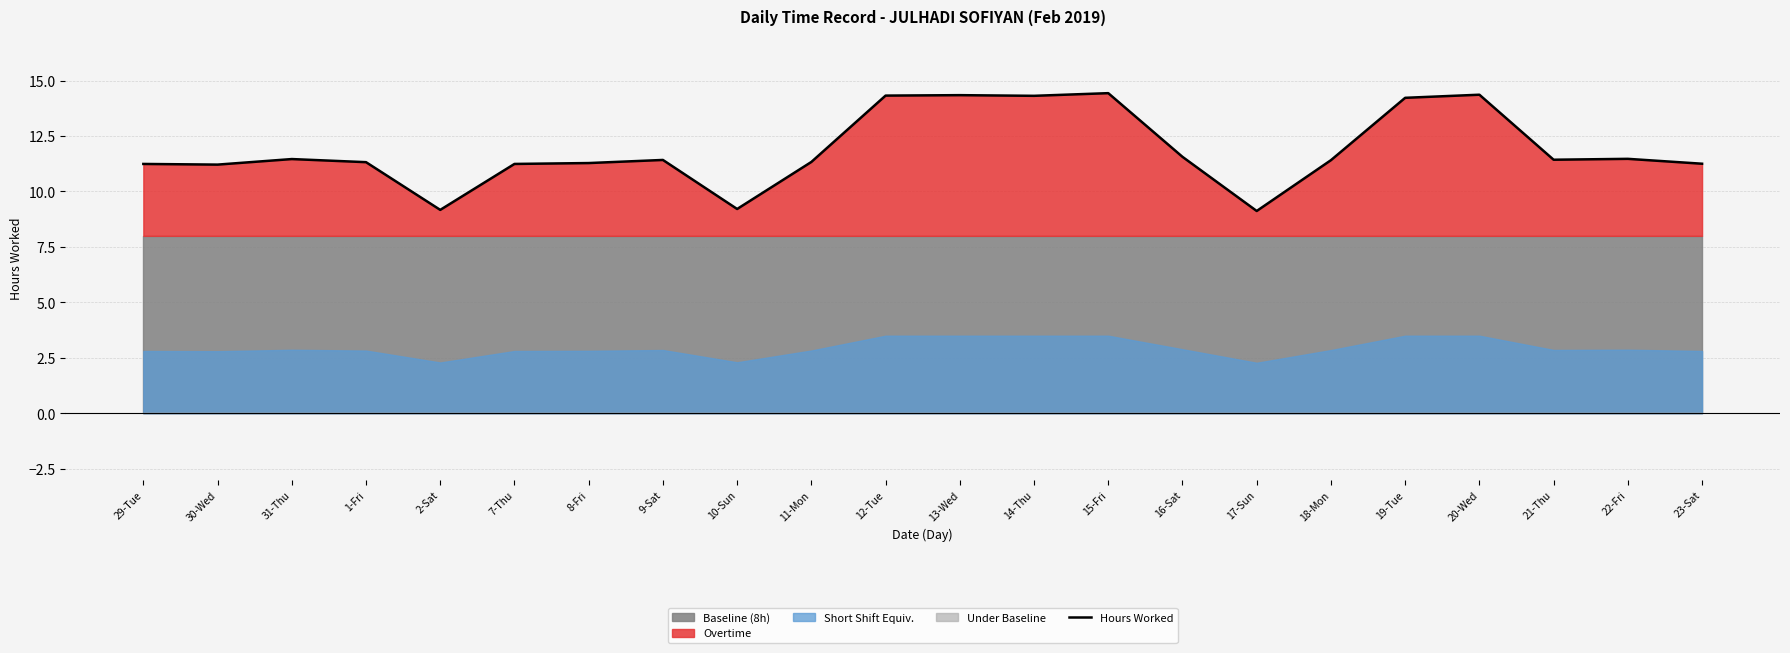

What is the ratio of the value at 13-Wed to the value at 17-Sun?

1.6